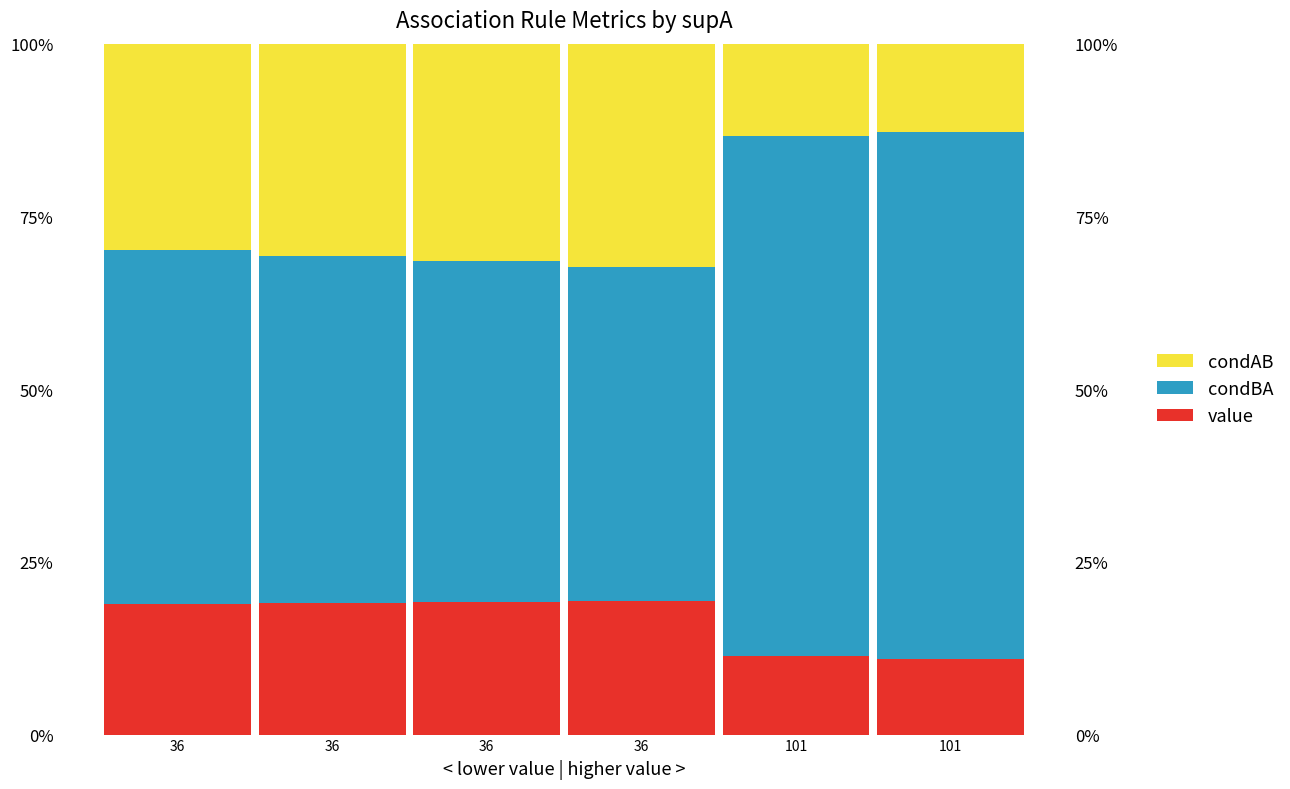

Rank the series at 36 from highest to lowest value.

condBA, condAB, value